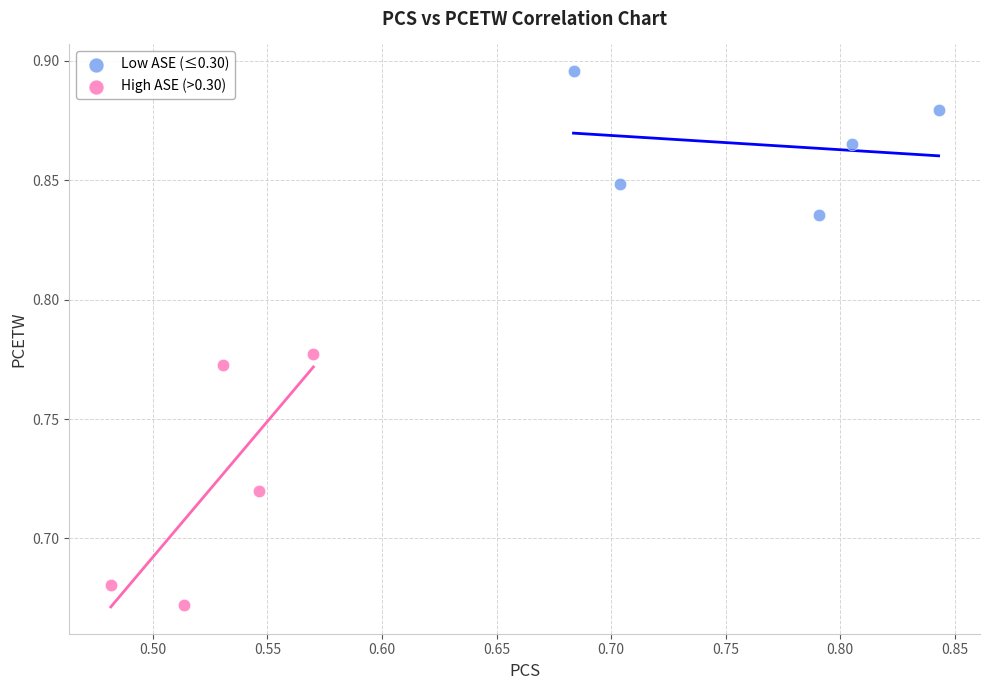

Which series reaches the minimum Y coordinate?

High ASE (>0.30)